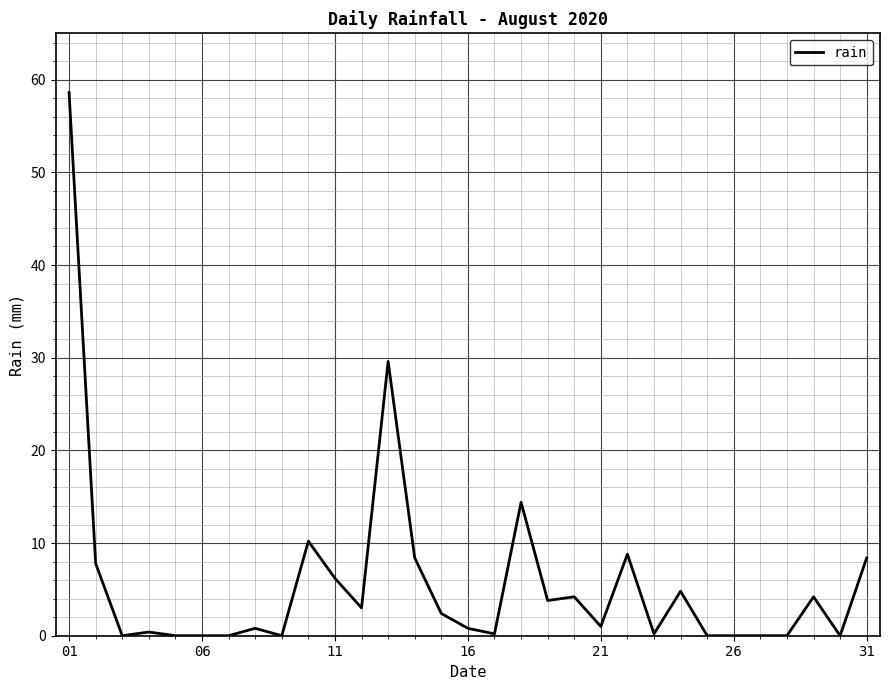

What is the maximum value shown in the chart?

58.6